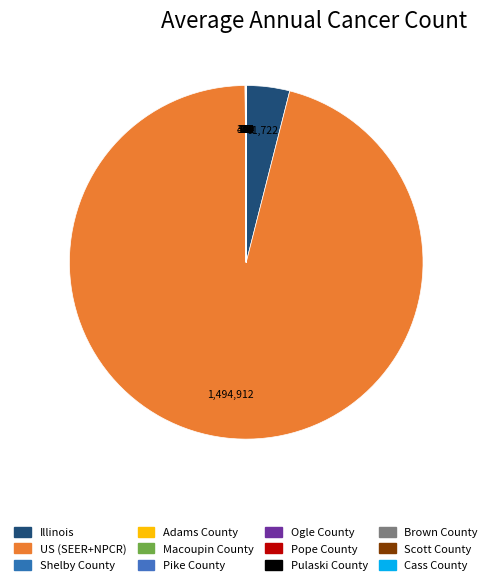

To the nearest percent, what is the average slice percentage?

8%